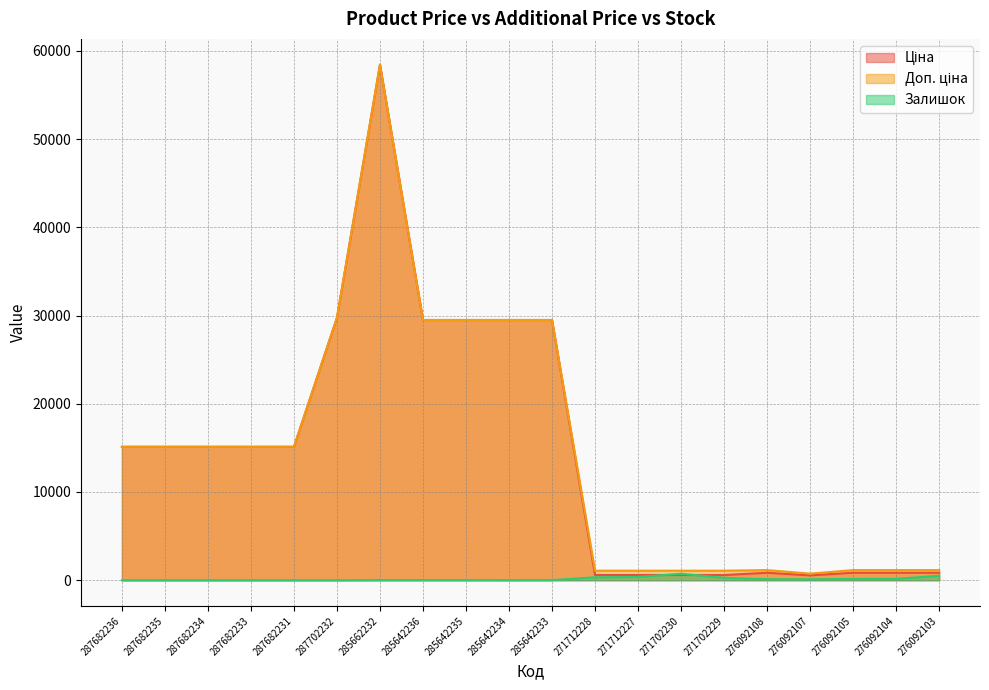

Does the chart have visible grid lines?

Yes